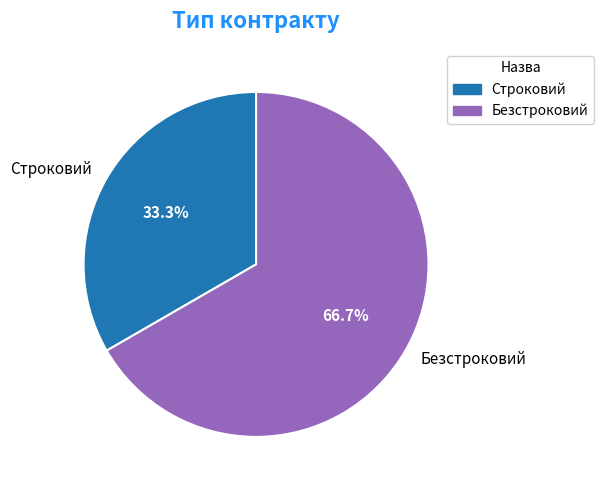

What is the largest slice in the pie chart?

Безстроковий